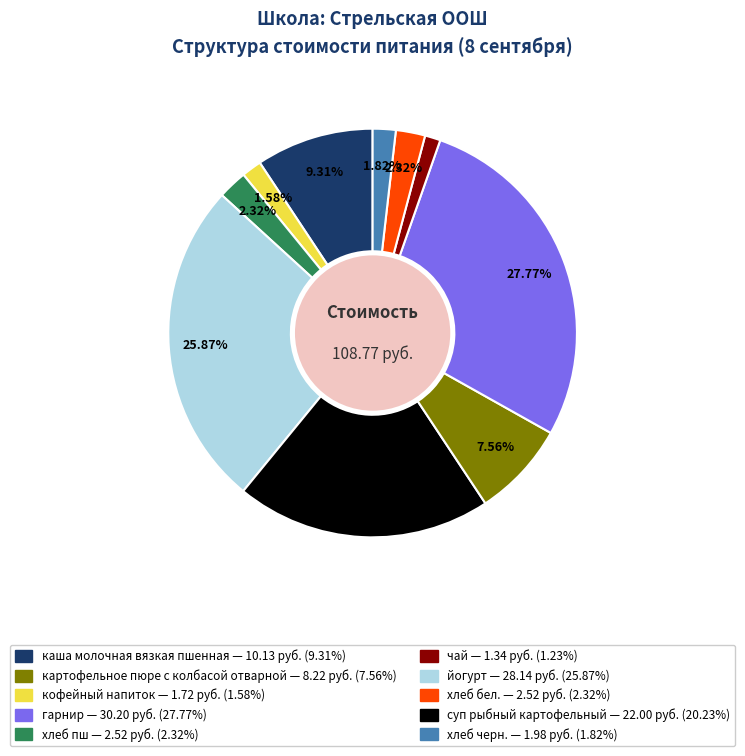

Does any single category account for the majority?

No